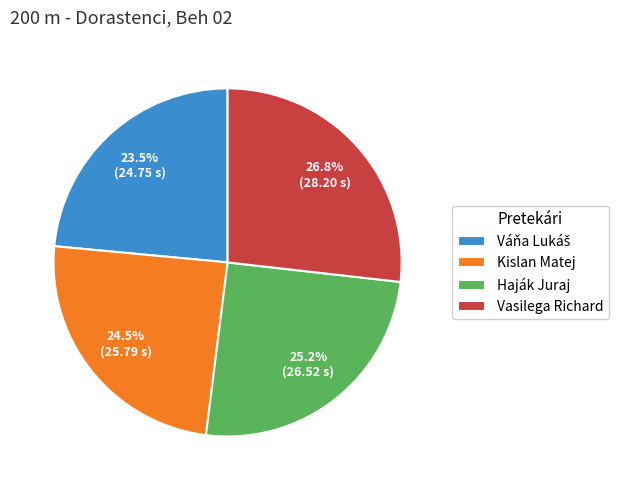

Which has a higher value, Haják Juraj or Vasilega Richard?

Vasilega Richard